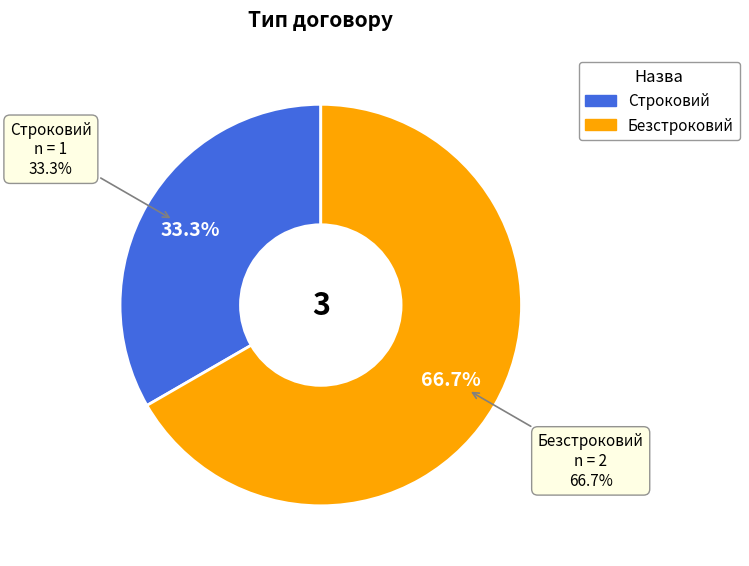

To the nearest percent, what portion does Строковий represent?

33%